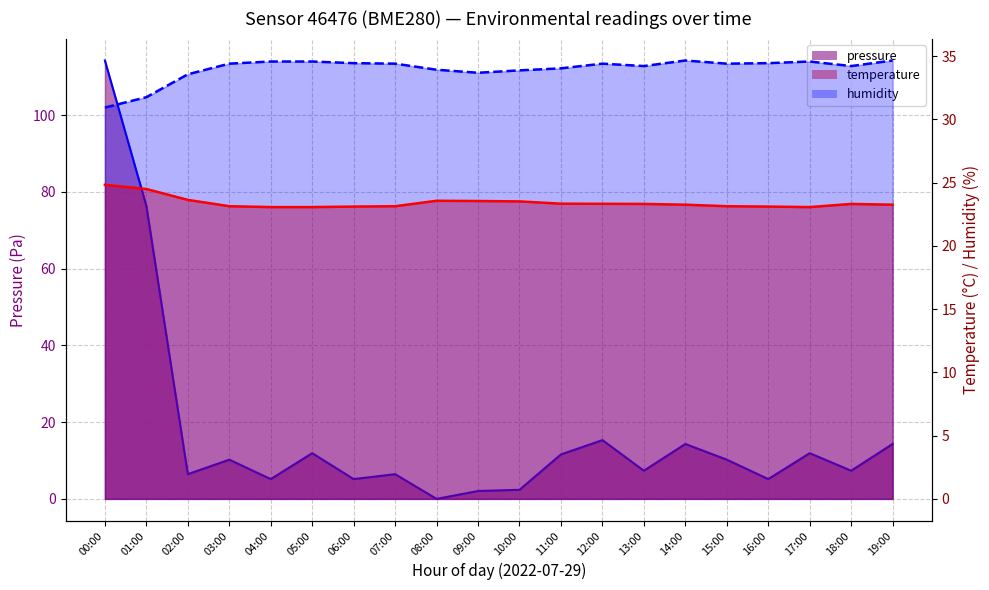

List the series in order of their peak value, highest first.

pressure (line), humidity (line), temperature (line)